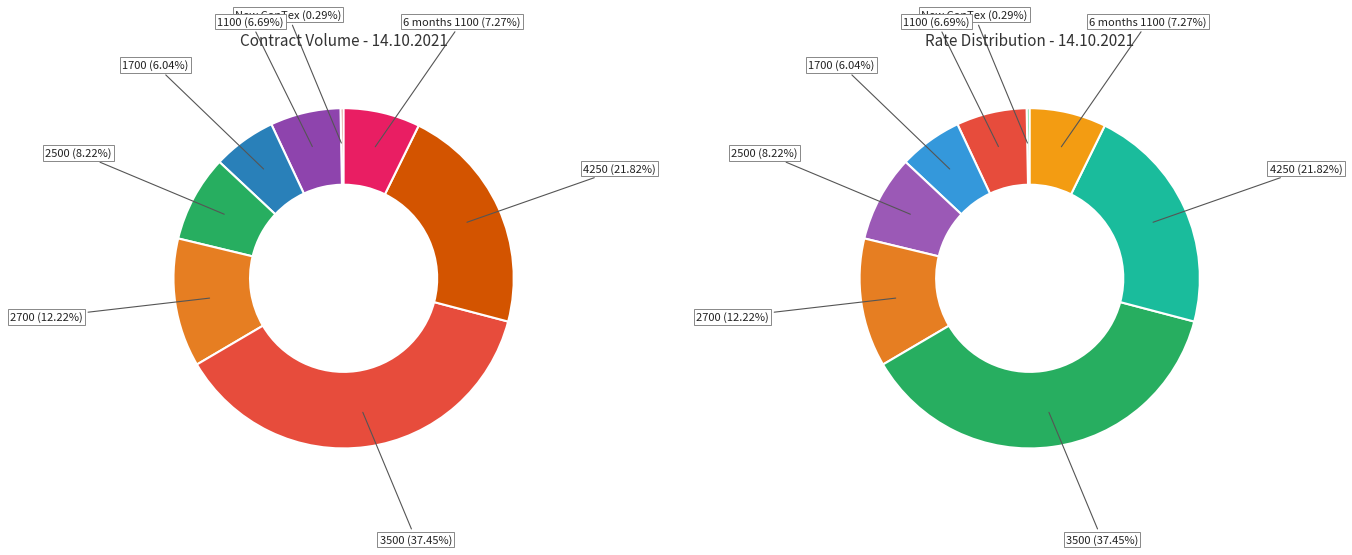

Count the number of slices in the pie.

8